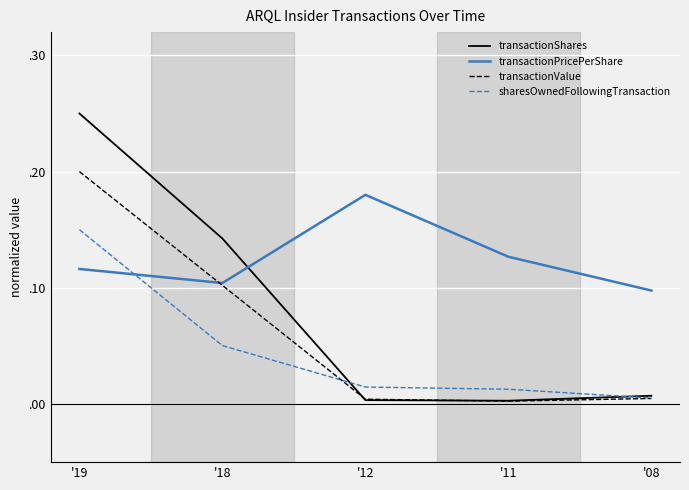

What is the difference between the highest and lowest values at '08?

0.1